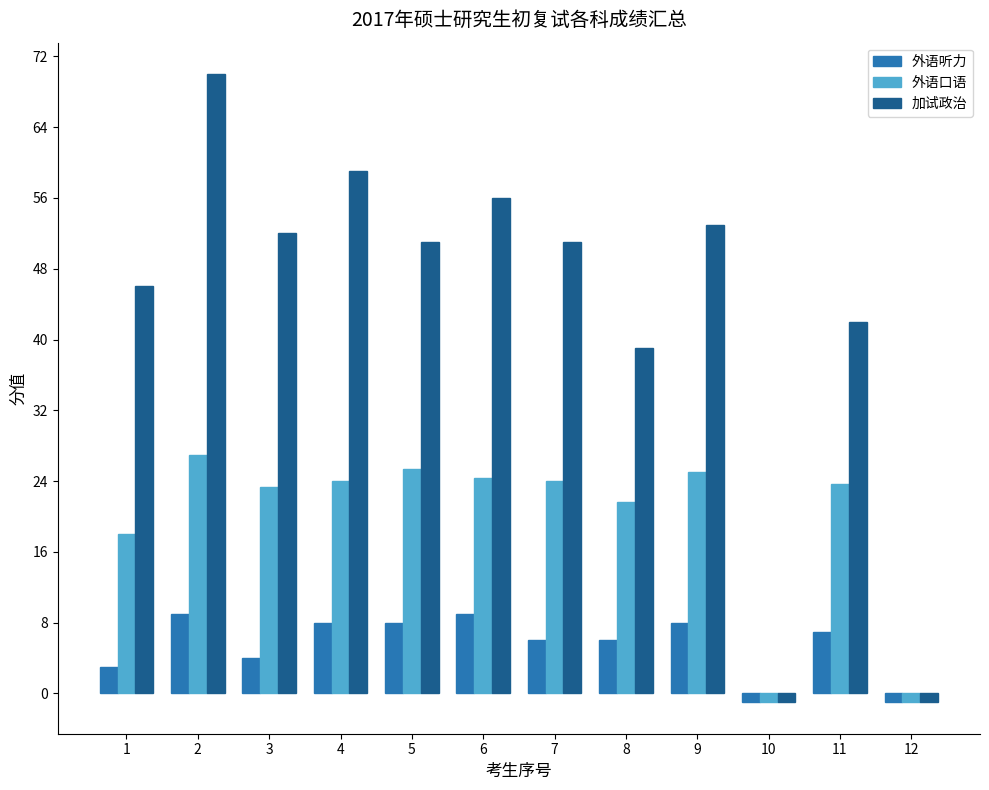

At how many categories does at least one series exceed 41?

9